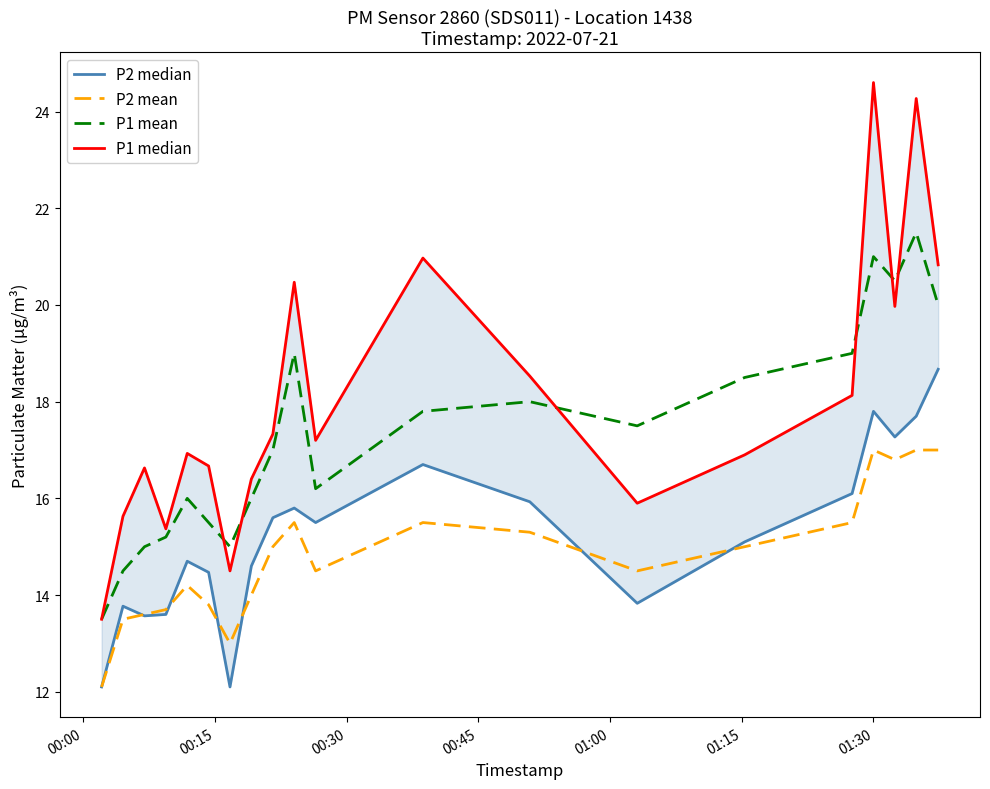

How many values in the P2 median series are below 15?

9